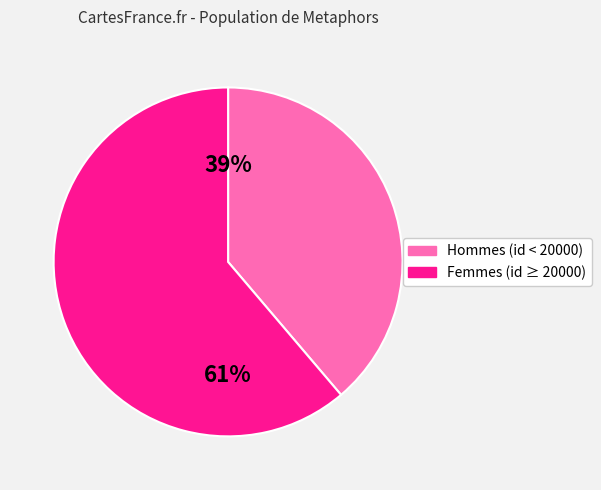

Is there a majority slice in this chart?

Yes